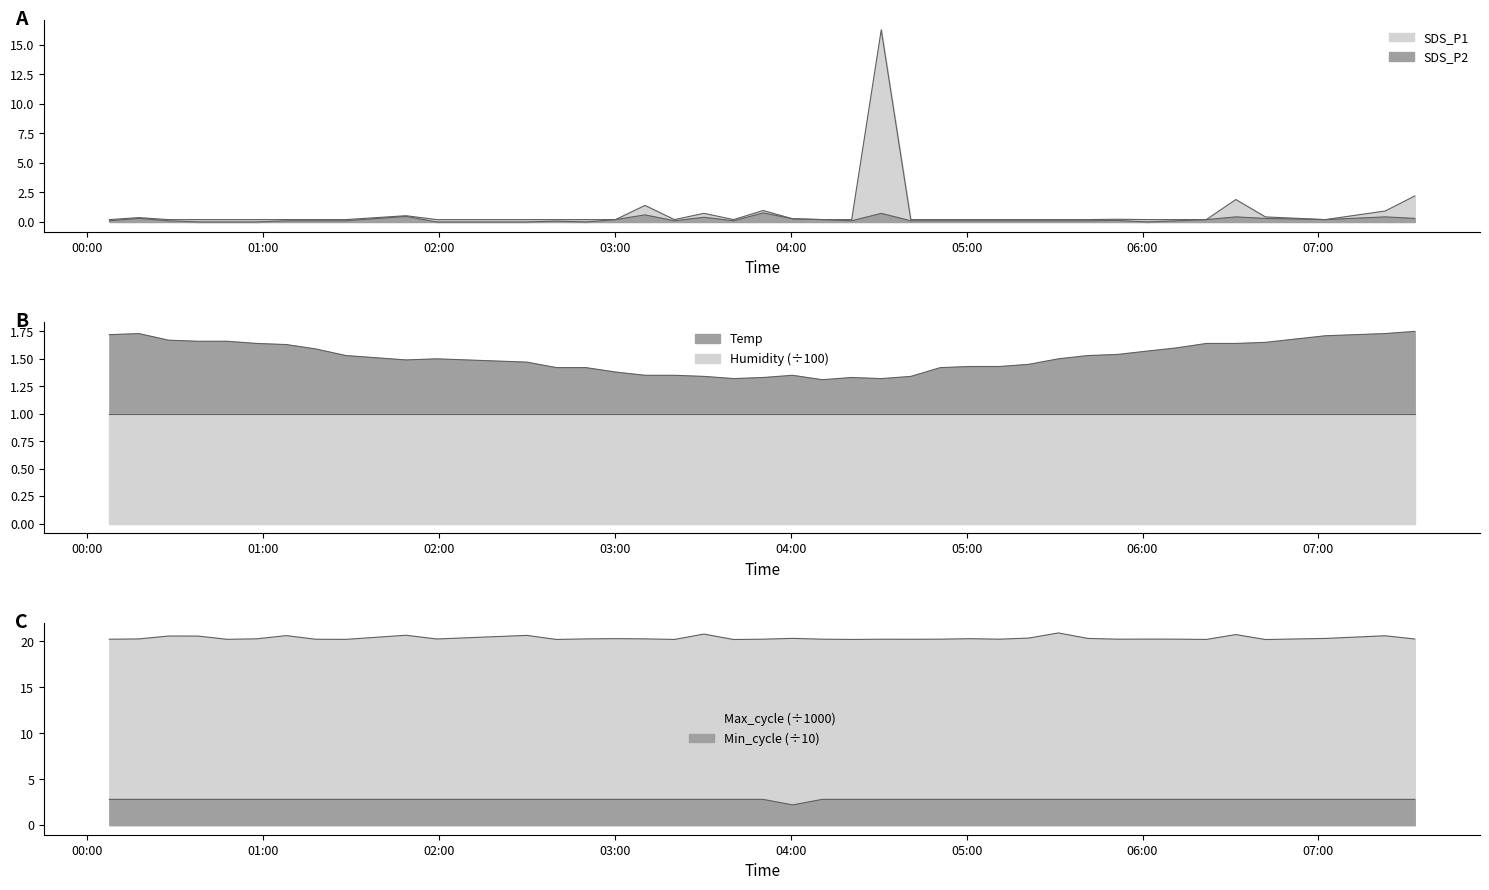

The Min_cycle series shows 1.7 at 32. True or false?

False